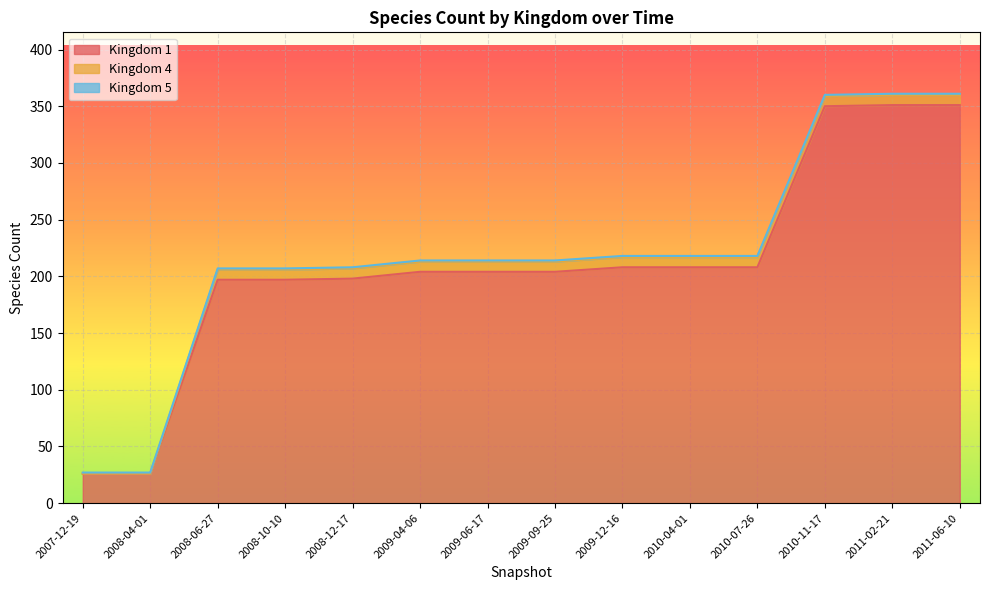

True or false: 4 and 1 intersect in this chart.

False